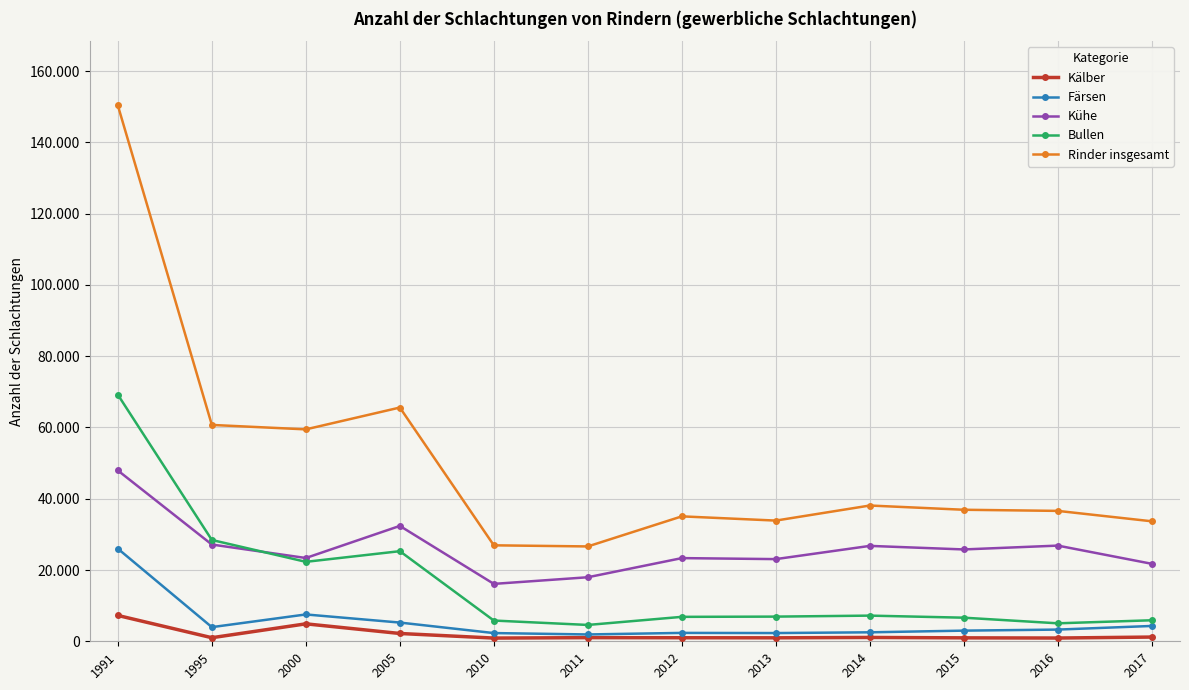

True or false: Färsen and Rinder insgesamt cross at least once.

False